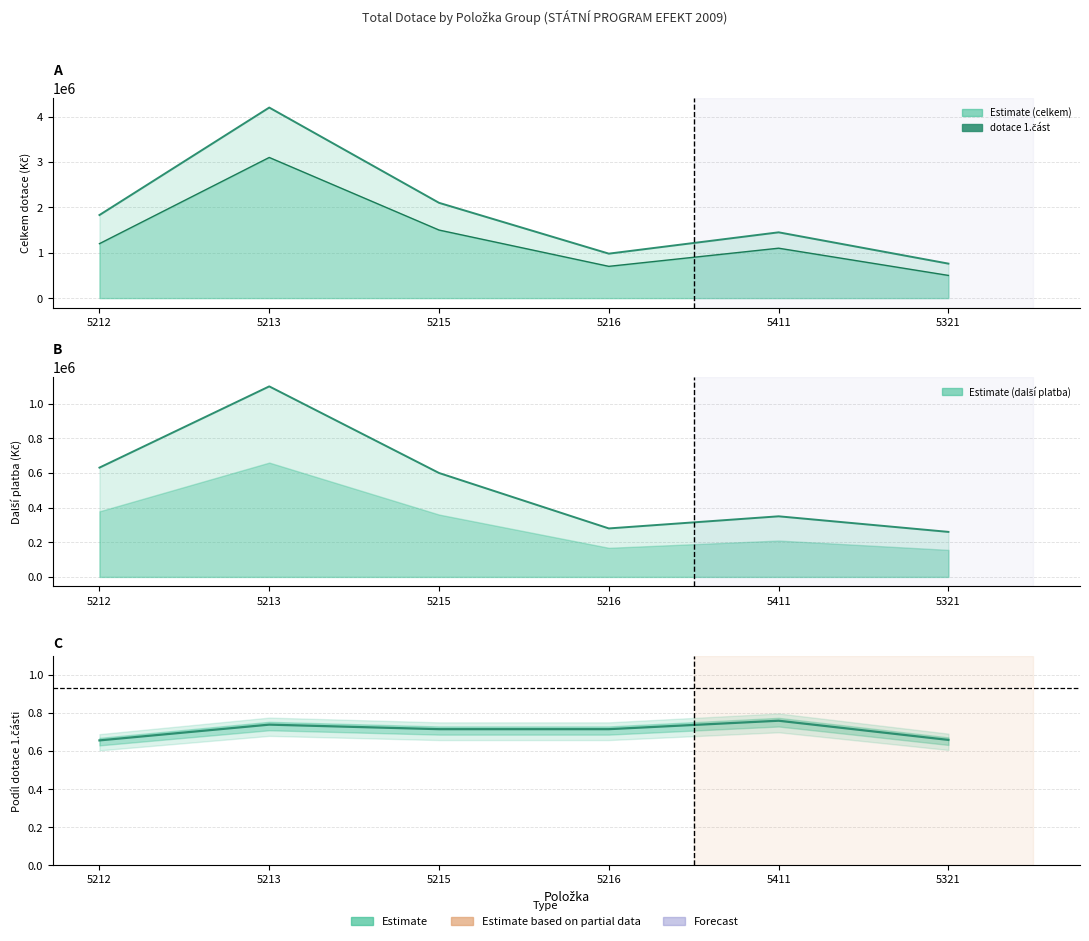

Between 5411 and 5212, which is larger?

5411